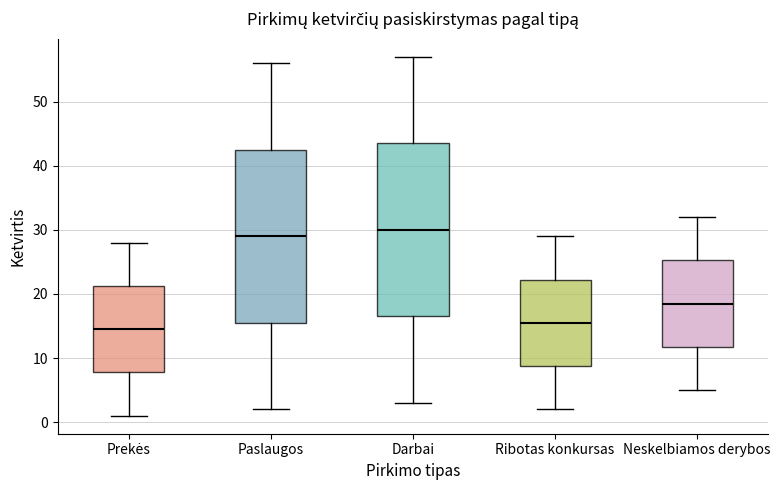

Which box has the lowest median line?

Prekės